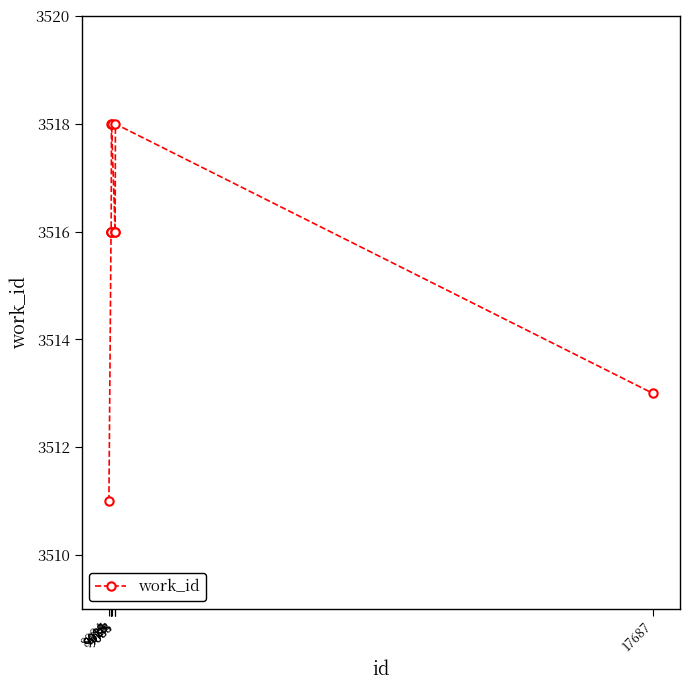

What is the value of the 6th point from the left?

3518